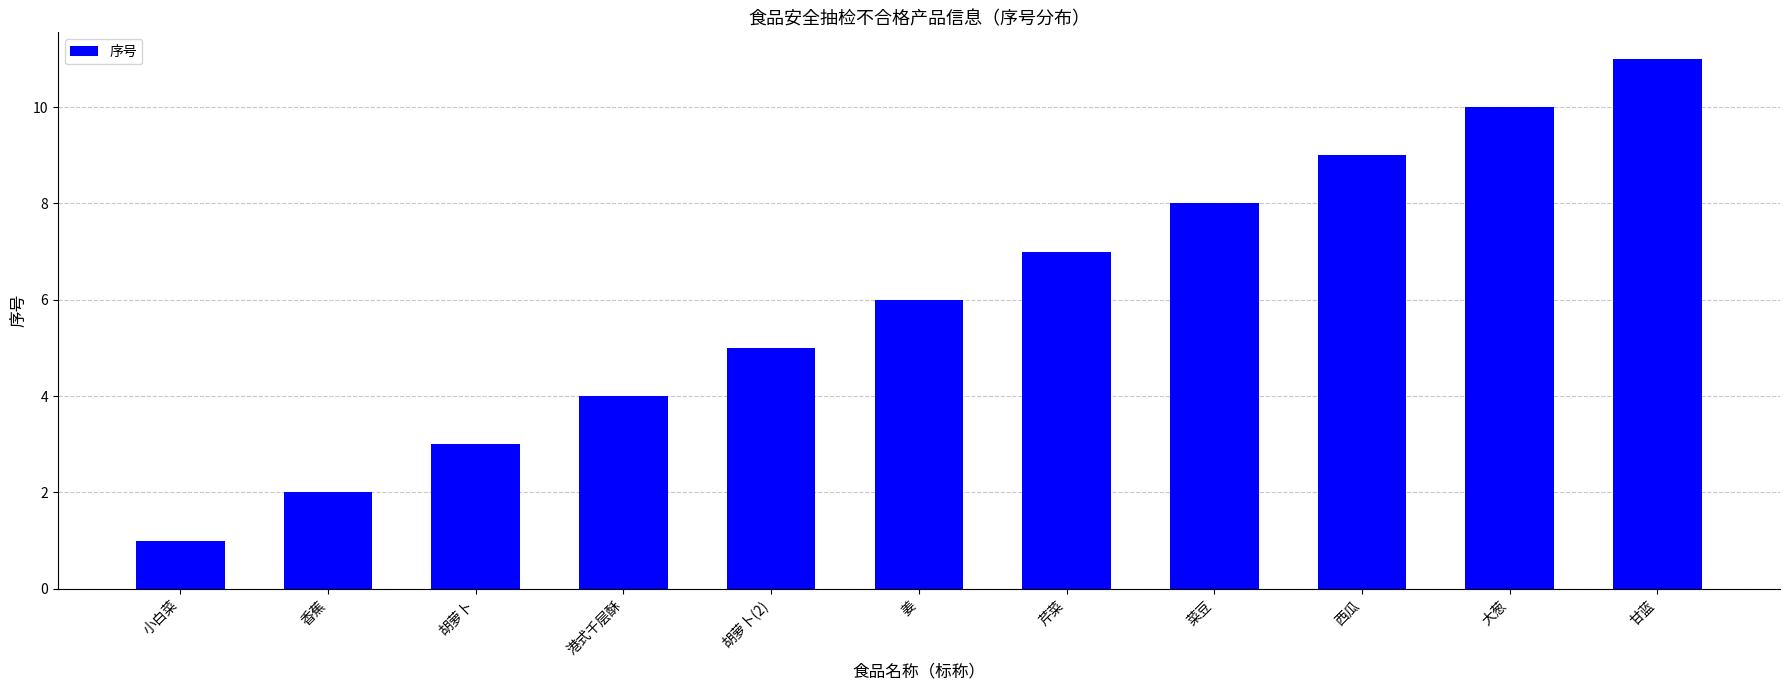

What is the greatest value displayed?

11